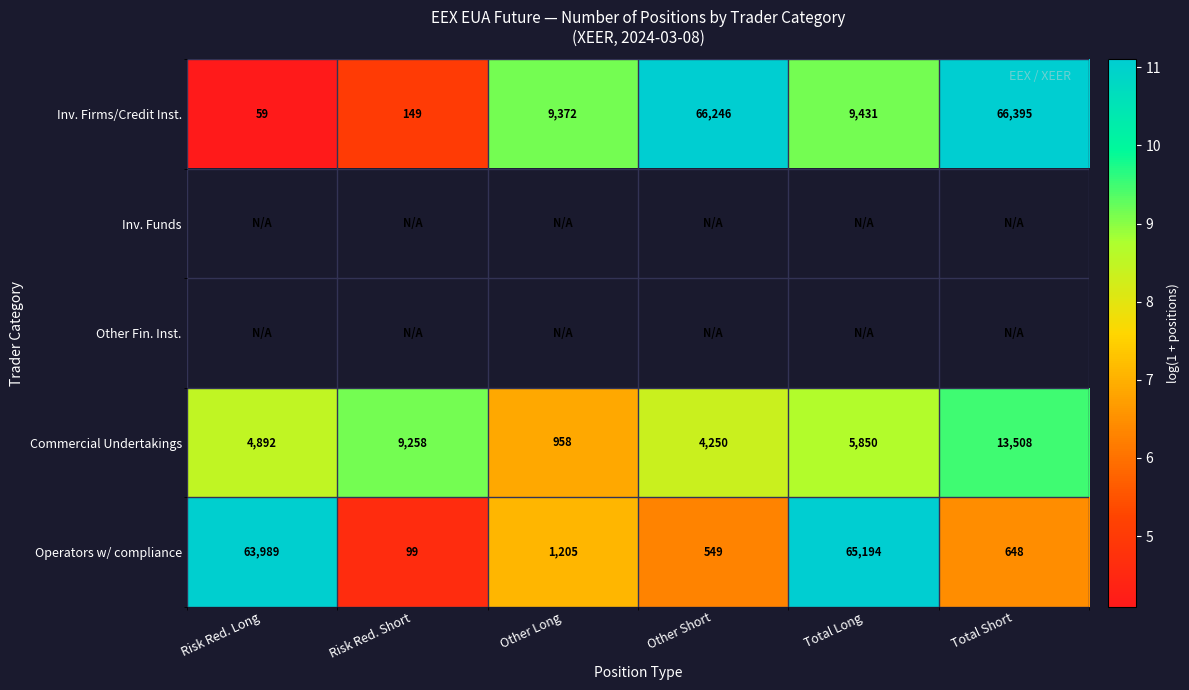

Is the value of Inv. Firms/Credit Inst. at Other Short greater than the value of Operators w/ compliance at Risk Red. Short?

Yes